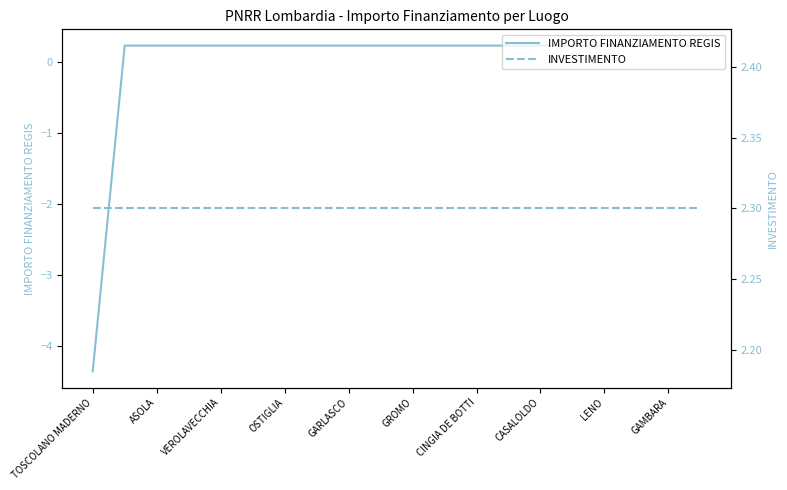

The value of IMPORTO FINANZIAMENTO REGIS at ASOLA is 0.2. True or false?

True